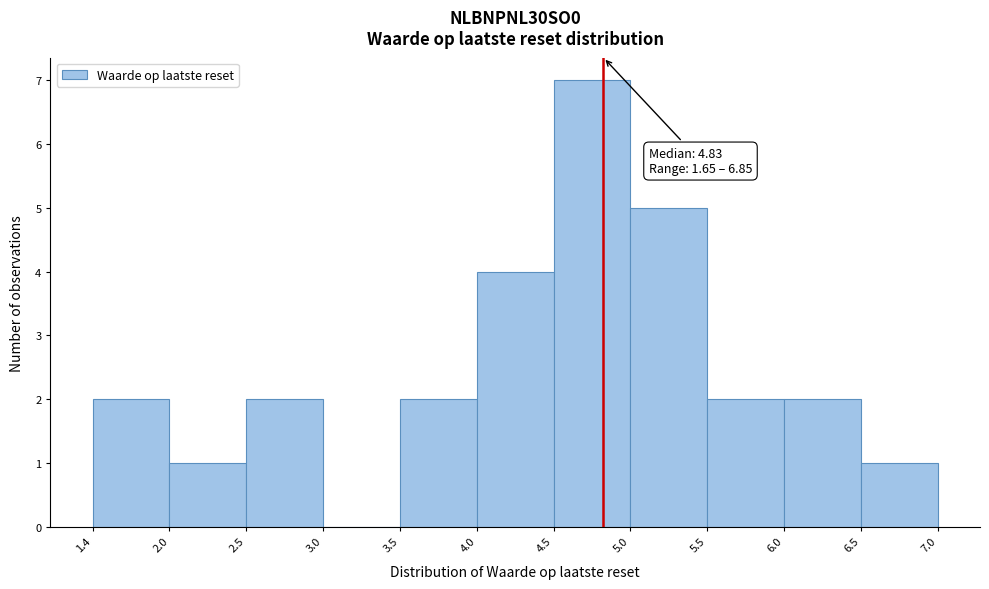

Which range on the x-axis has the tallest bar?

4.5 to 5.0